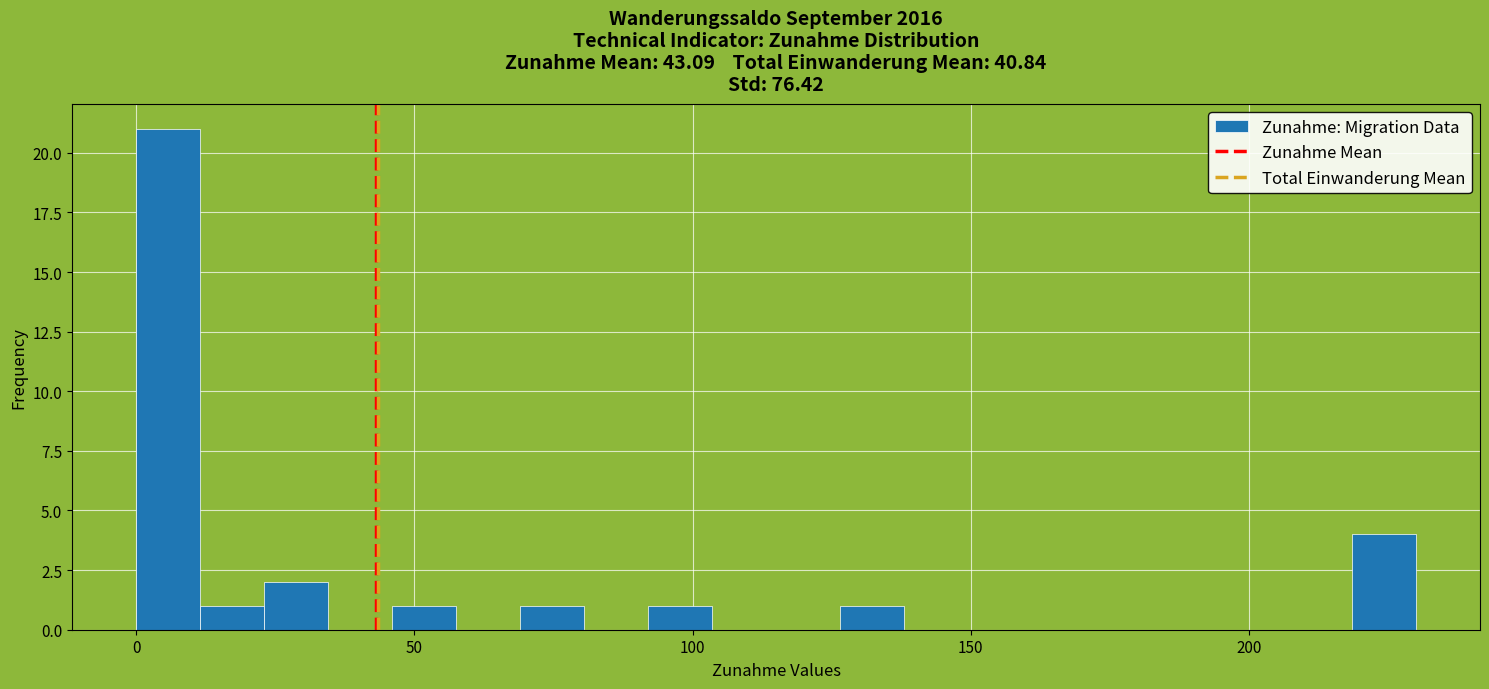

Around what value on the x-axis is the tallest bar? Give the approximate position of its centre, as read against the axis.

5